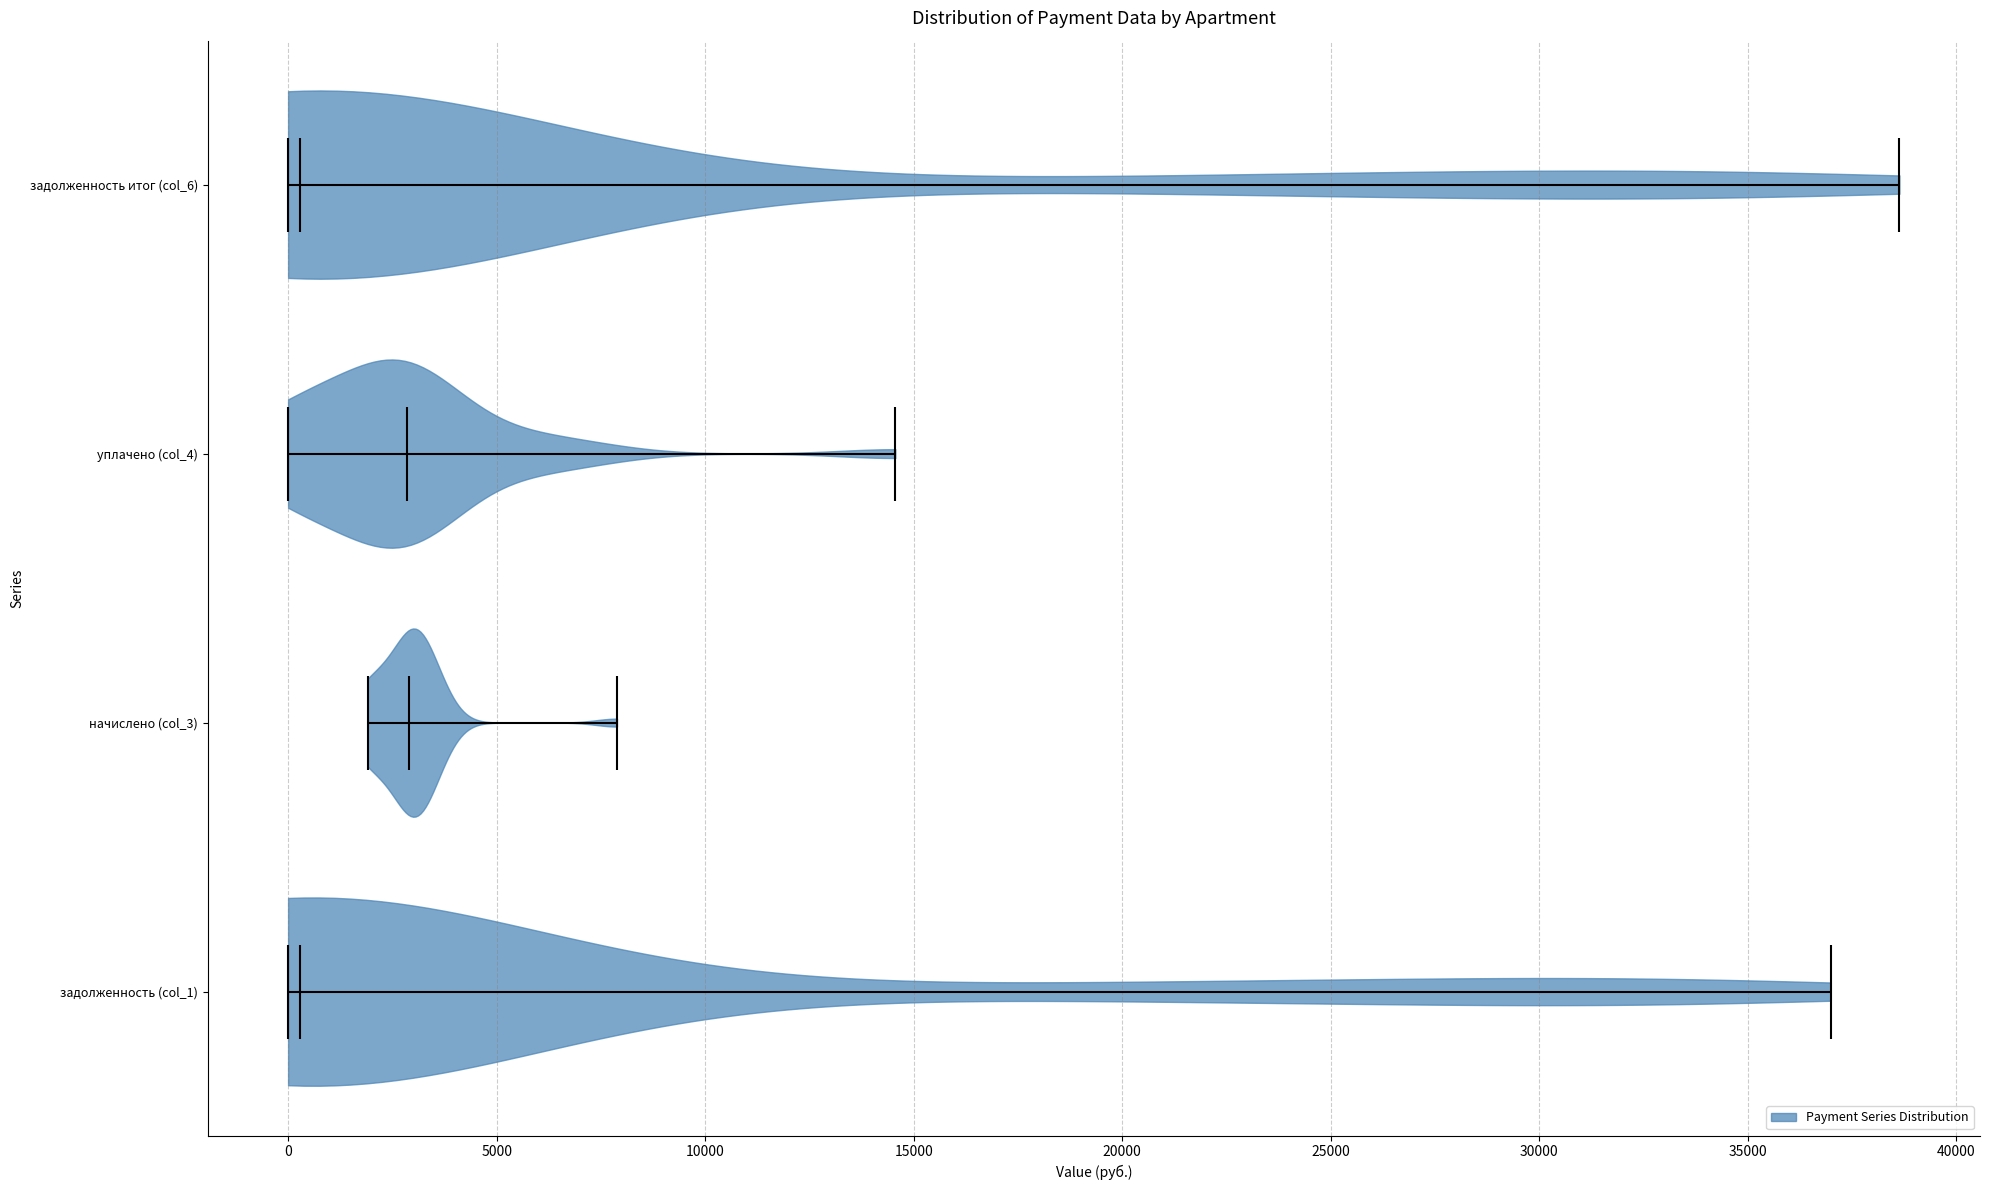

What is the lowest point the violin for задолженность итог (col_6) reaches on the x-axis? The values are not printed on the chart, so give them approximately, as read against the axis.

0